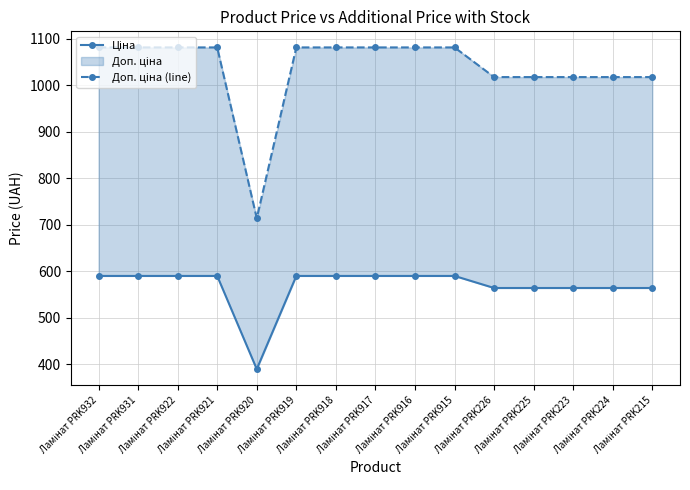

How many lines are shown in the chart?

2